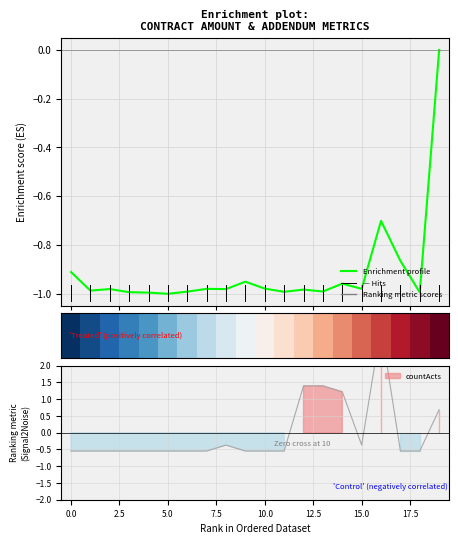

True or false: Enrichment profile has a value of -0.9 at 17.

True